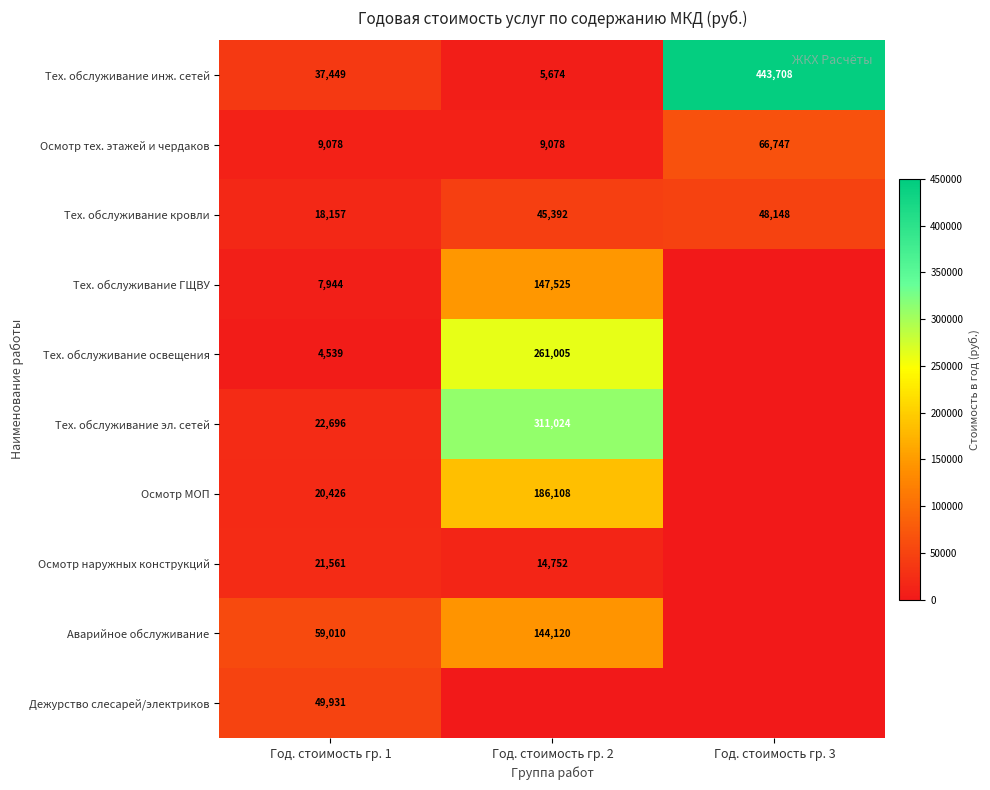

The Тех. обслуживание инж. сетей series shows 151468 at Год. стоимость гр. 3. True or false?

False